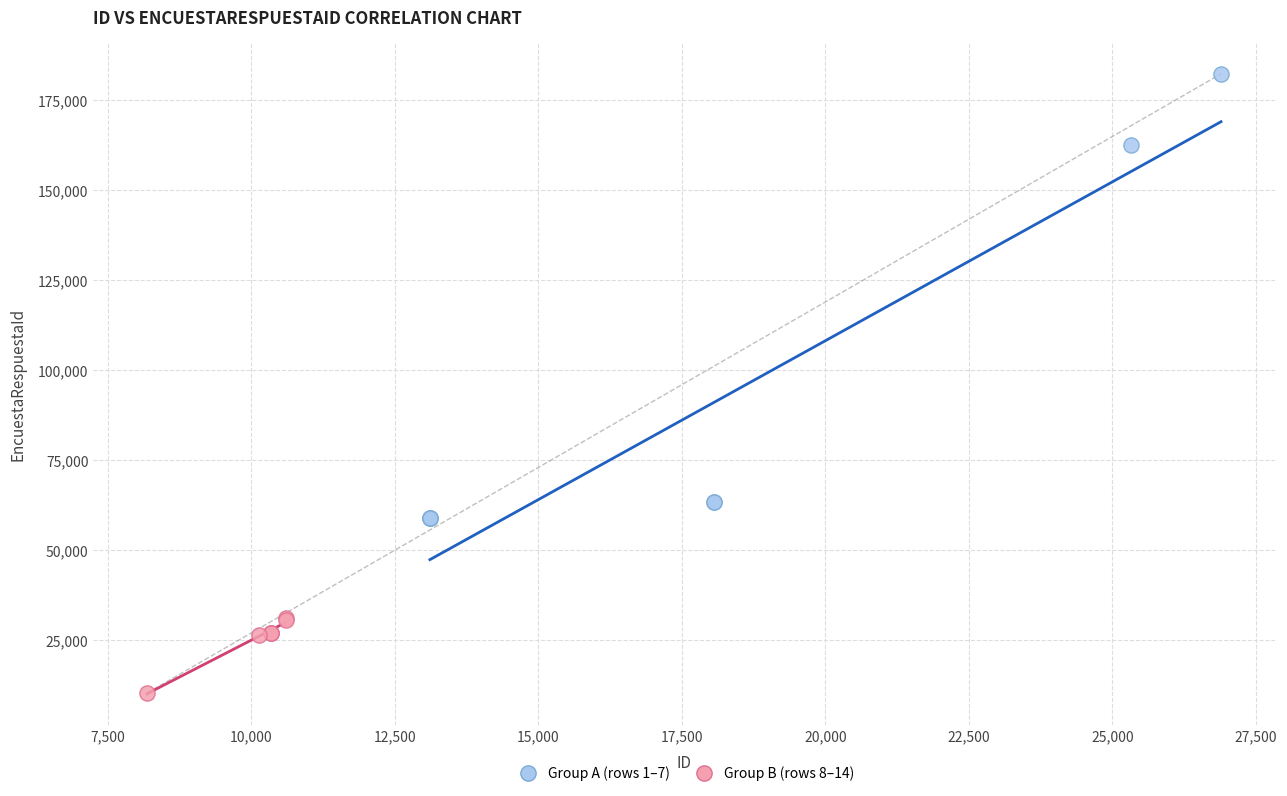

Which series has the largest Y range (max minus min)?

Group A (rows 1–7)